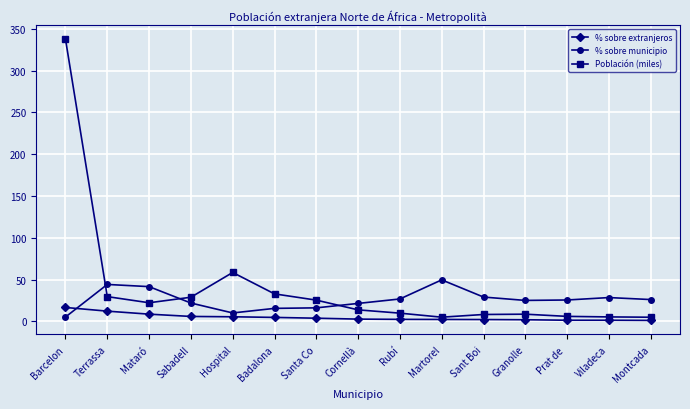

What is the label of the 10th point from the right?

Badalona